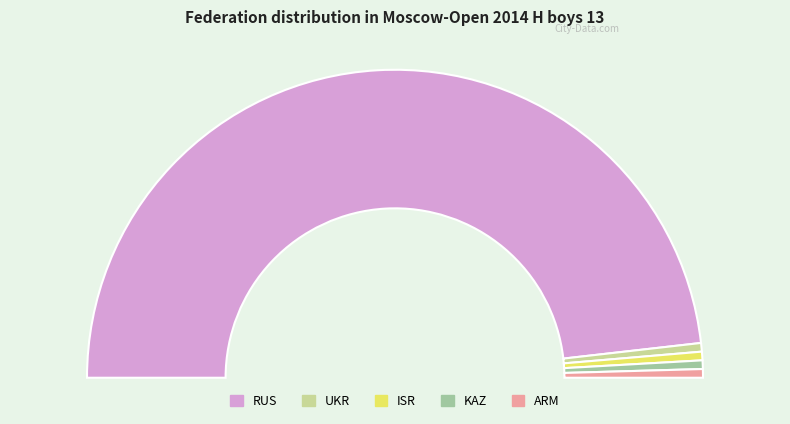

Is there a majority slice in this chart?

Yes